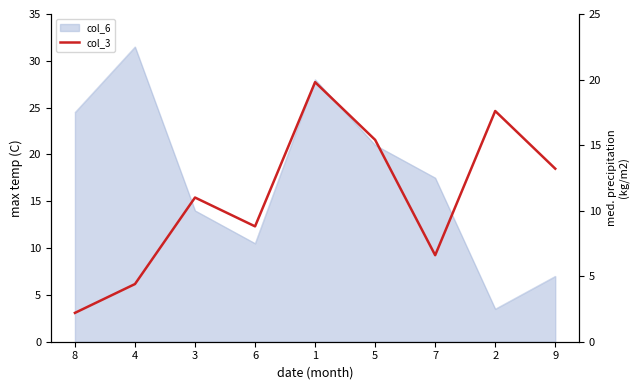

What is the label of the 4th point from the left?

6